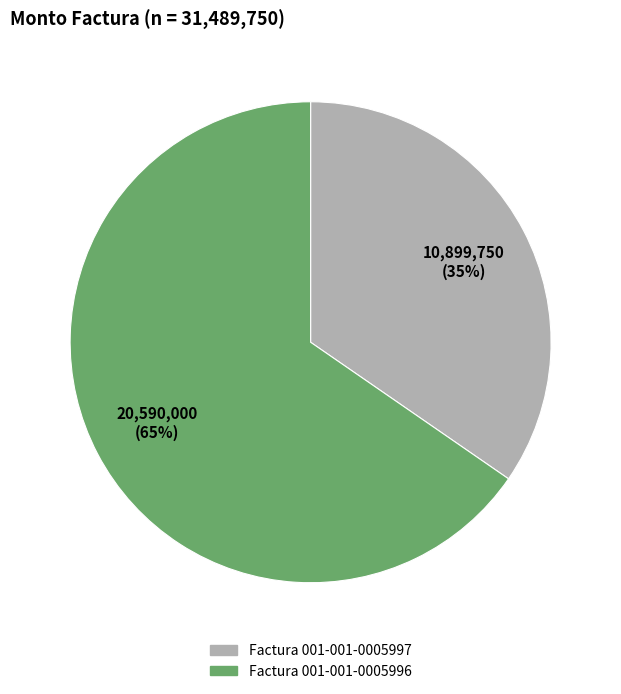

Which has a higher value, Factura 001-001-0005997 or Factura 001-001-0005996?

Factura 001-001-0005996